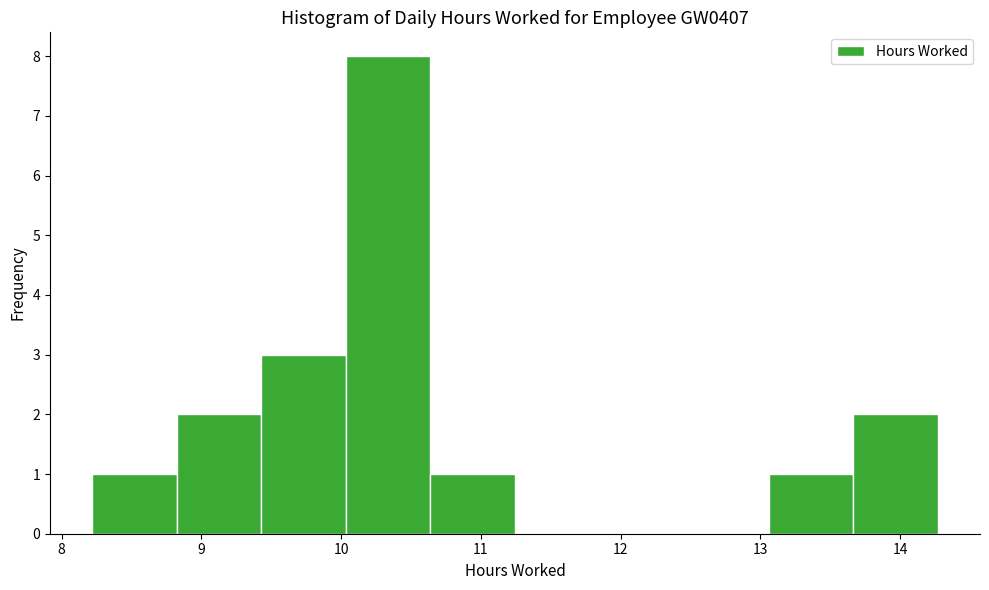

Reading left to right, list every bar in this chart as the range it spans on the x-axis followed by its height. Neither the bar edges nor the heights are printed on the chart, so give them approximately, as read against the axes.

8.2 to 8.8: 1
8.8 to 9.4: 2
9.4 to 10.0: 3
10.0 to 10.6: 8
10.6 to 11.2: 1
11.2 to 11.9: 0
11.9 to 12.5: 0
12.5 to 13.1: 0
13.1 to 13.7: 1
13.7 to 14.3: 2